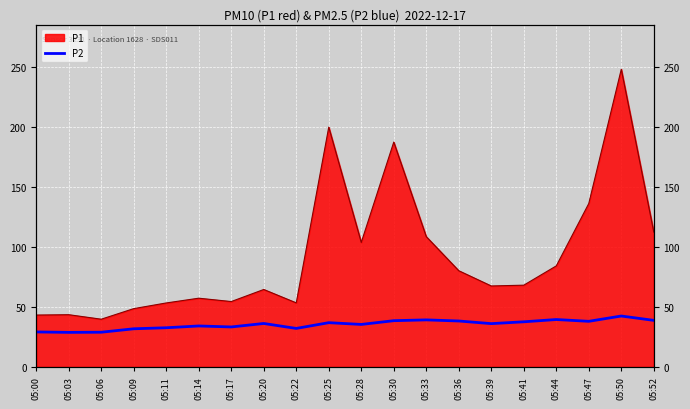

Which category has the lowest value across all series?

05:03